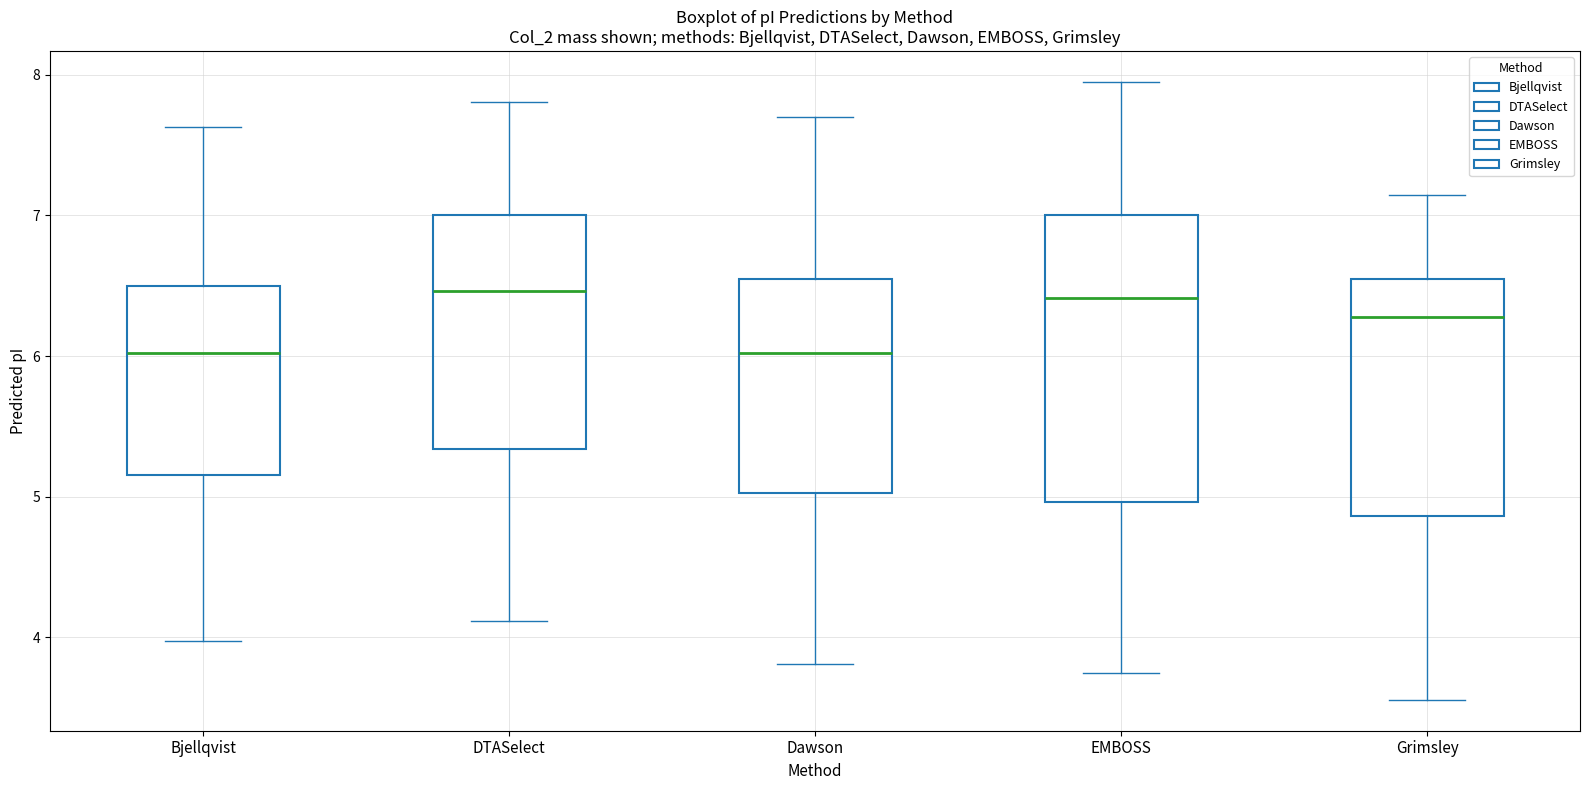

Which box is the tallest, from its lower edge to its upper edge?

EMBOSS